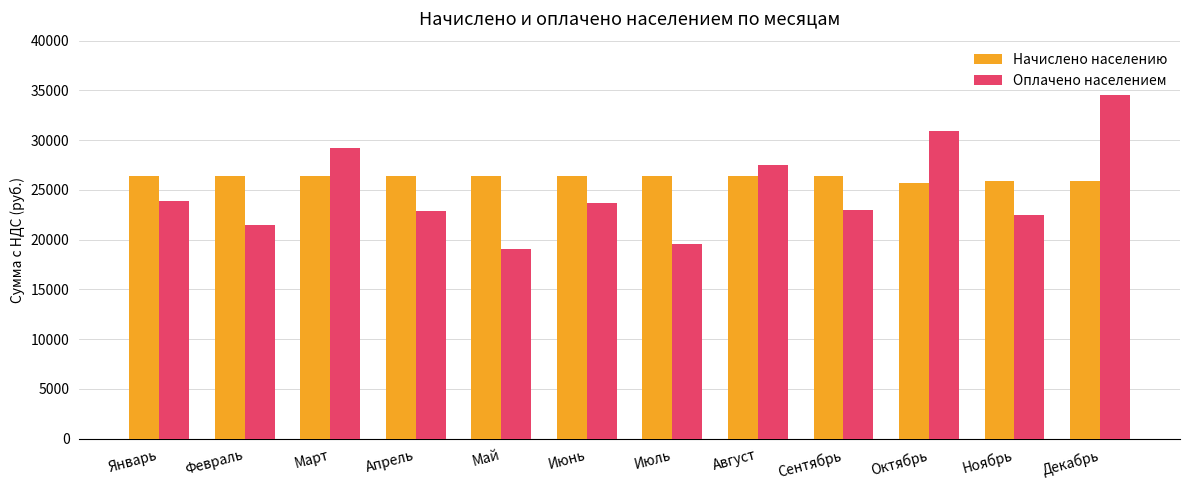

What is the value of the Начислено населению bar at the 2nd from the left?

26430.0